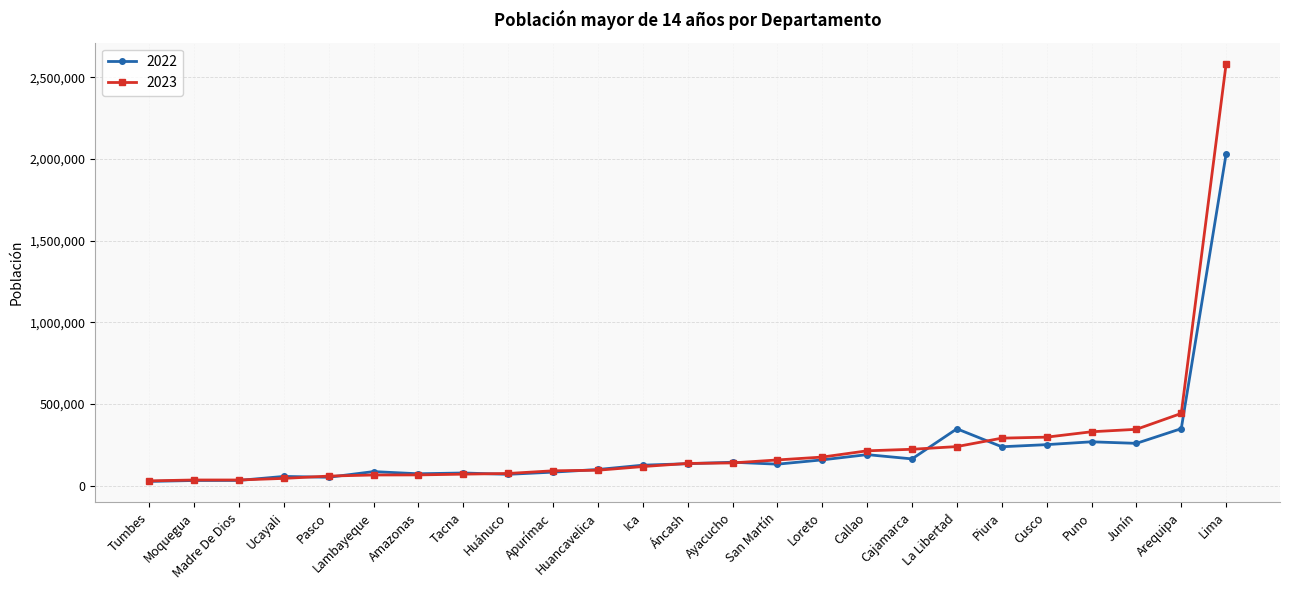

What is the label of the 2nd point from the right?

Arequipa